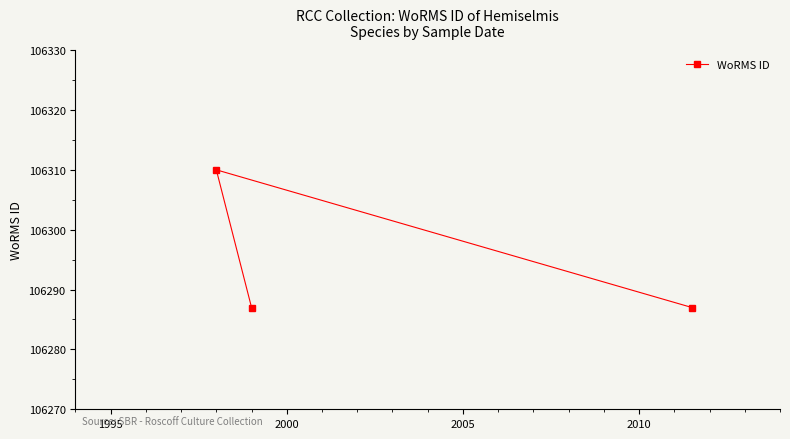

Does the chart have visible grid lines?

No